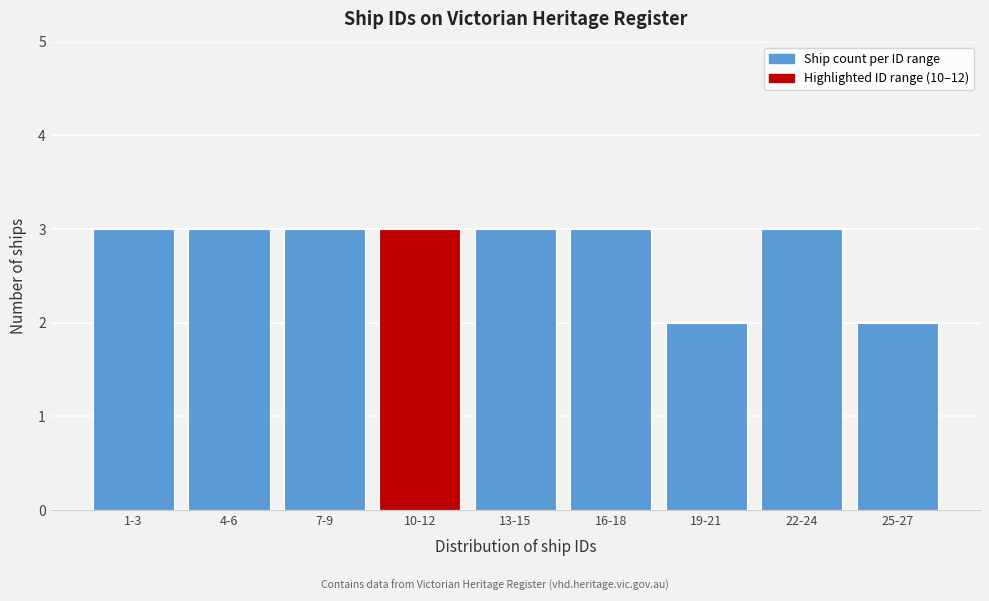

Reading left to right, transcribe all the data shown in this chart.

3	3	3	3	3	3	2	3	2